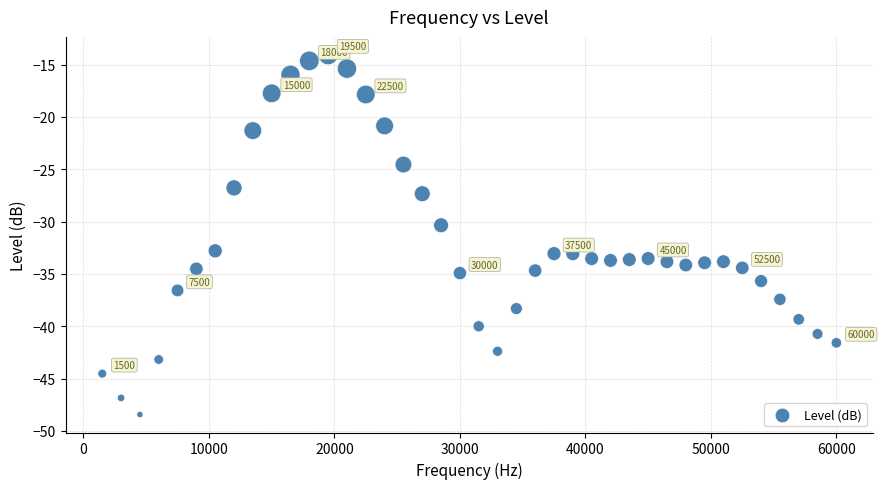

What Y value in the scatter plot is closest to -31?

-30.4